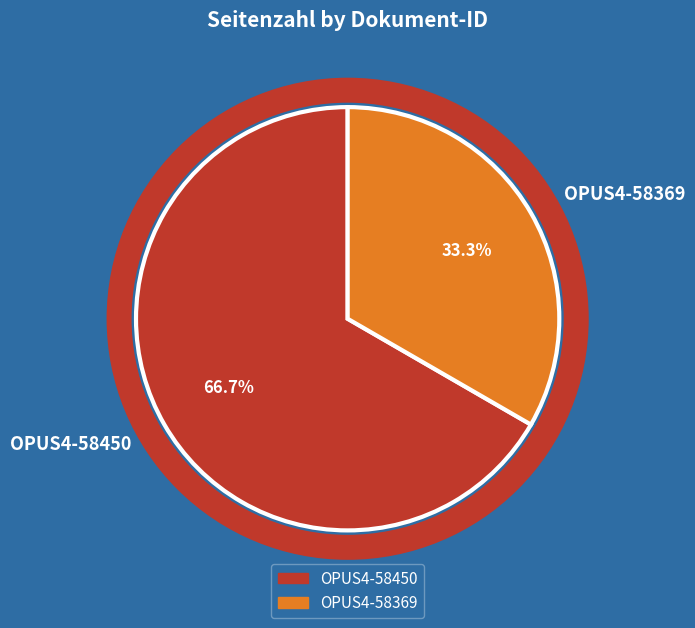

Which slice represents more than half of the pie?

OPUS4-58450